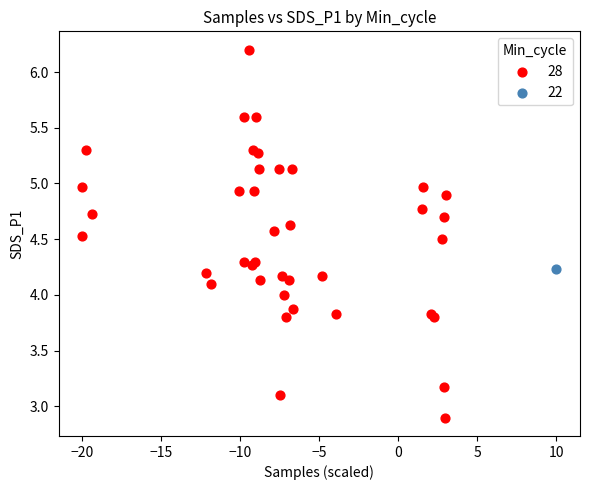

What are all the series names shown in the legend?

28, 22